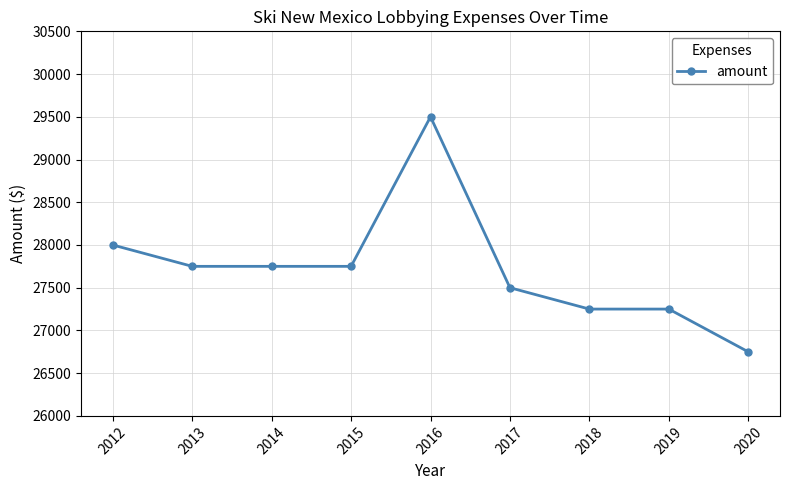

True or false: the data shows 27750 at 2014.

True